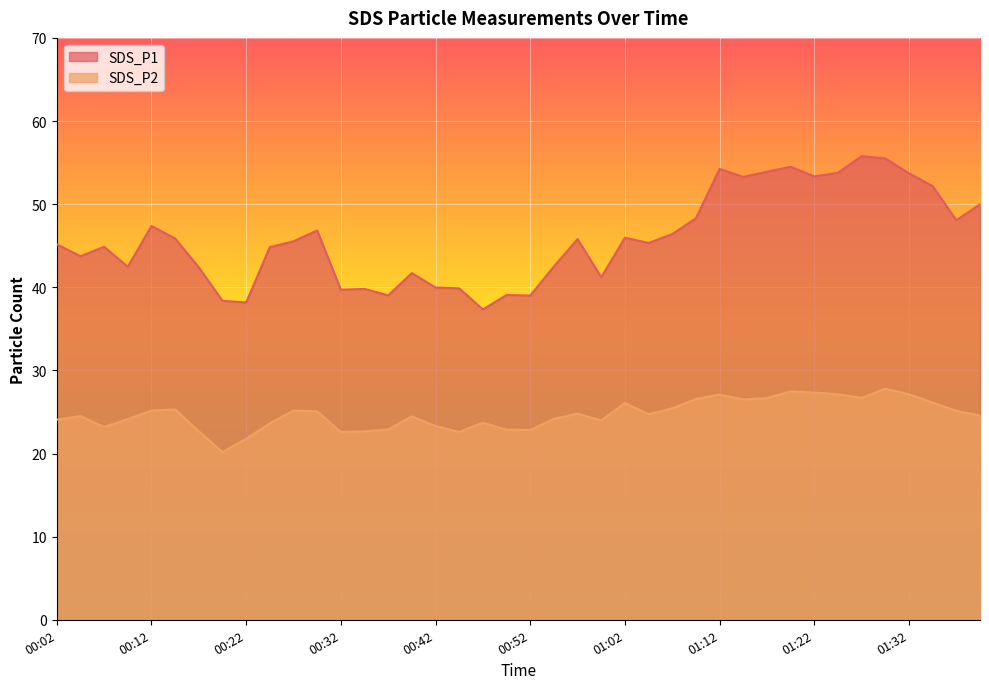

At 00:19, list the series in order from smallest to largest.

SDS_P2, SDS_P1